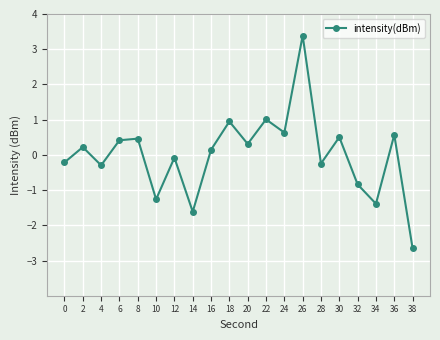

Reading left to right, list all the values displayed in this chart.

-0.2	0.2	-0.3	0.4	0.5	-1.3	-0.1	-1.6	0.1	0.9	0.3	1.0	0.6	3.4	-0.2	0.5	-0.8	-1.4	0.6	-2.7